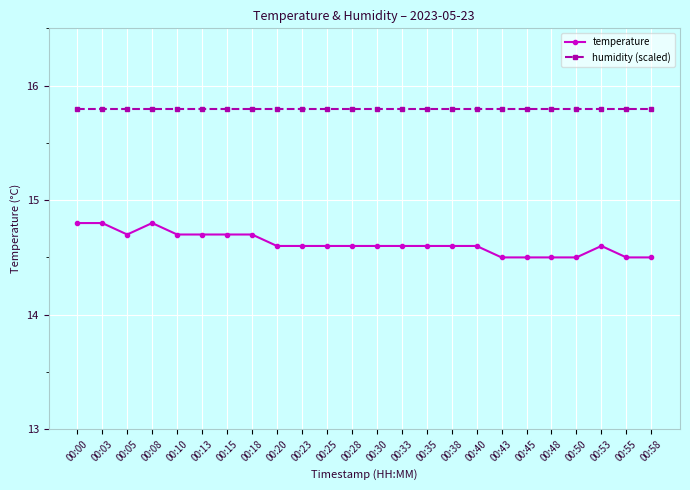

What is the total value across all series at 00:40?

30.4